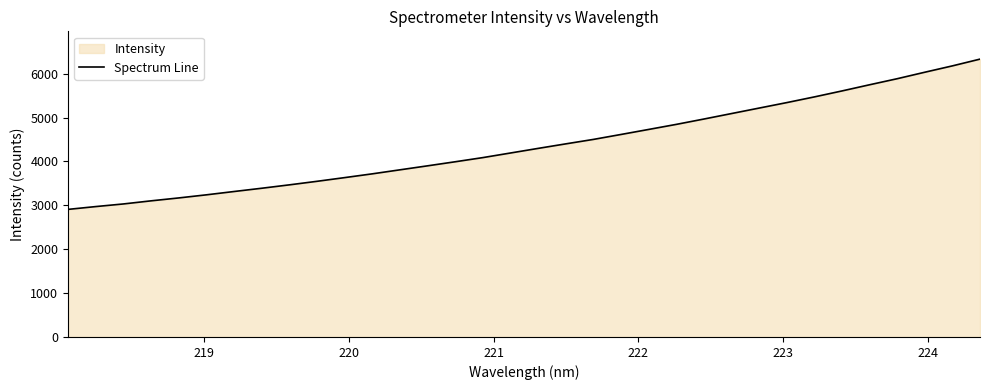

What is the minimum value shown in the chart?

2906.8